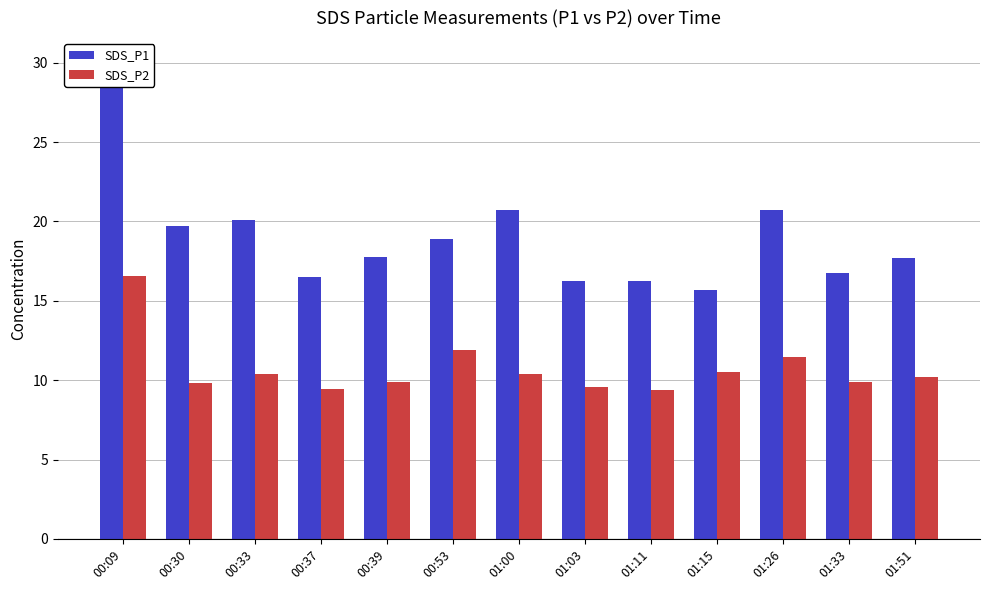

At which label does SDS_P1 reach its minimum?

01:15